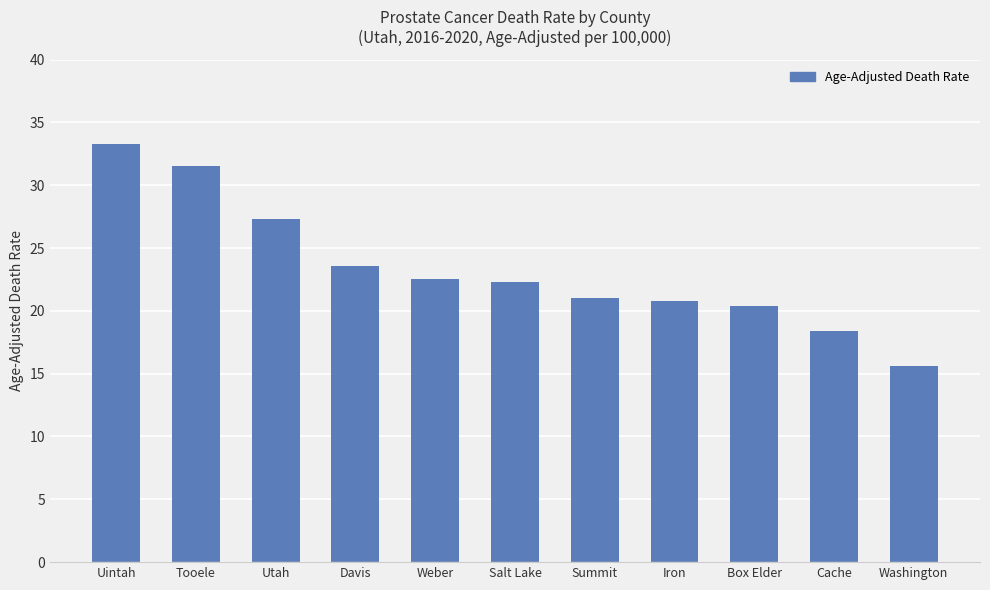

The chart shows a value of 7.2 at Cache. True or false?

False